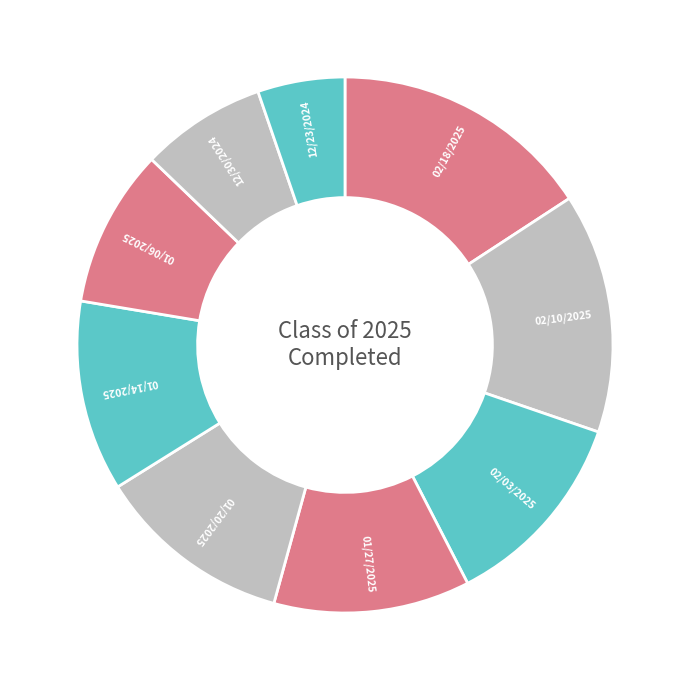

How many slices are in this pie chart?

9